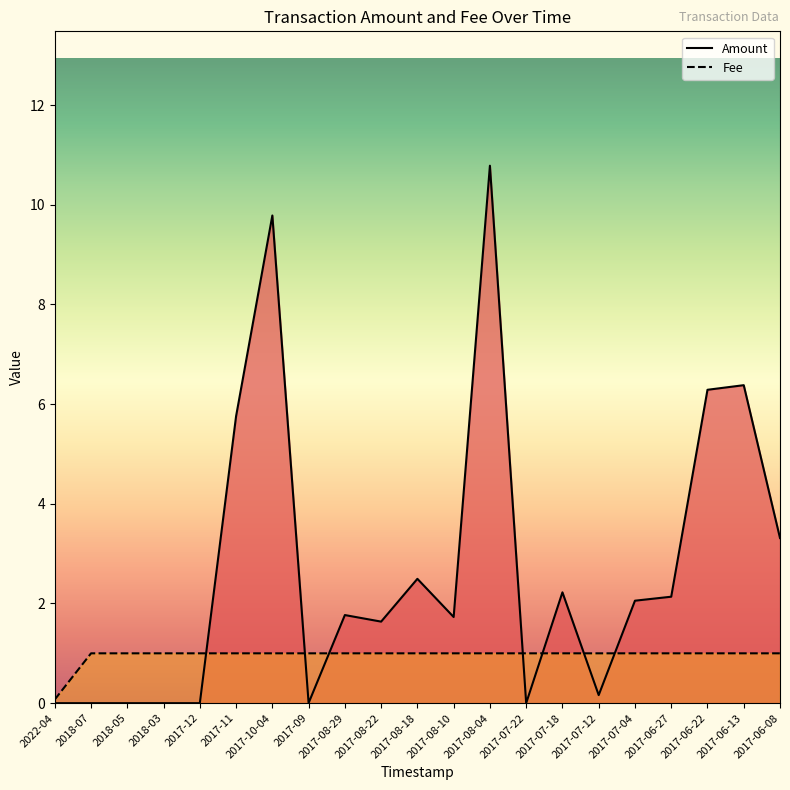

What is the average value of the Fee series?

1.0